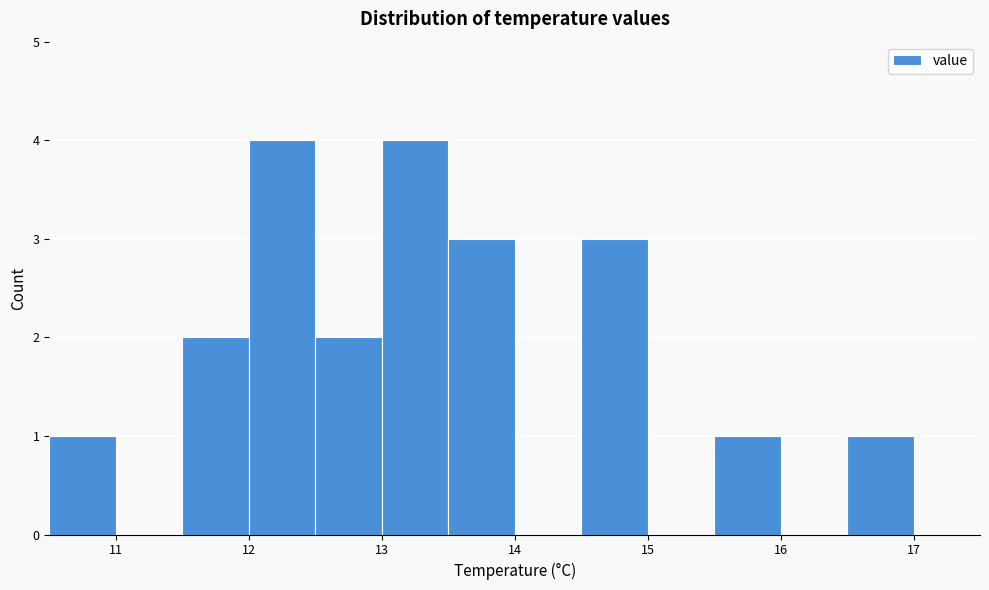

What is the height of the bar covering 16.5 to 17.0 on the x-axis? The values are not printed on the chart, so give them approximately, as read against the axis.

1